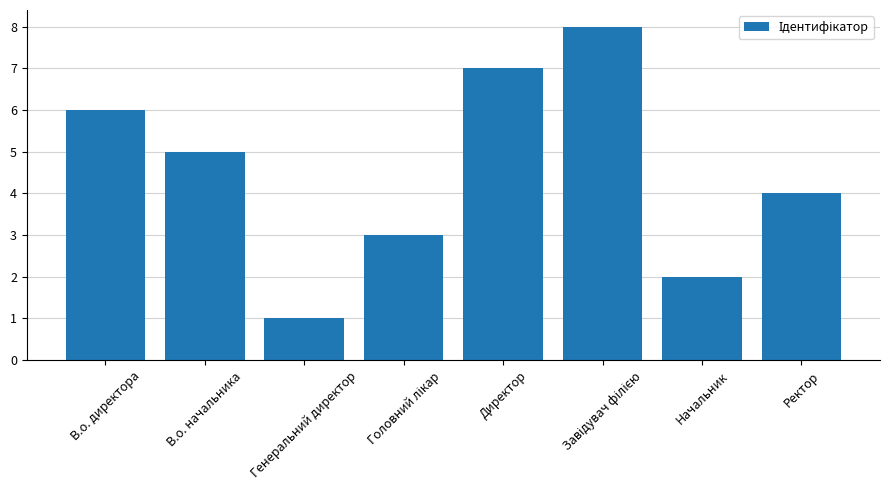

What is the smallest value displayed?

1